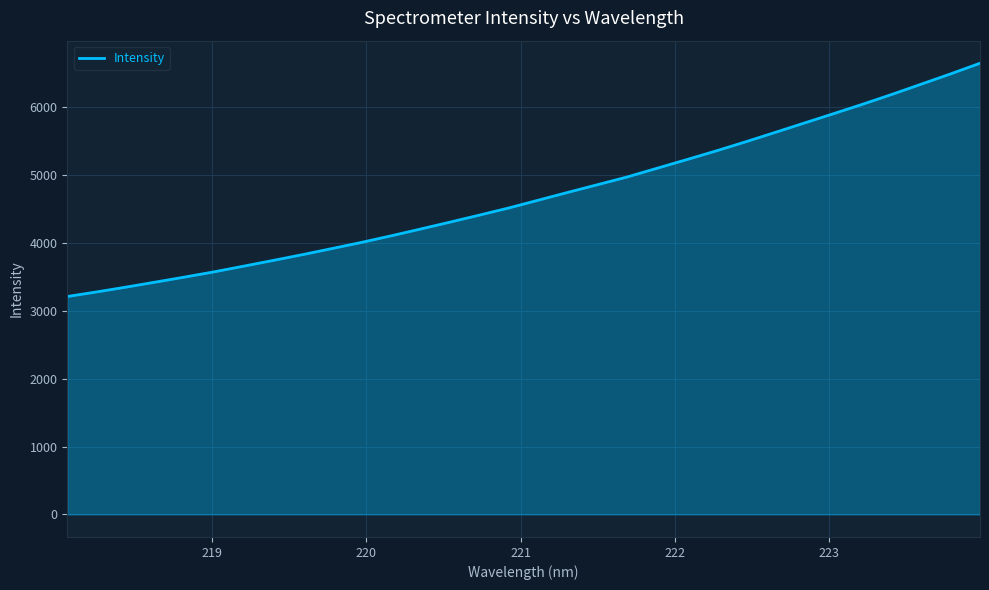

How many series are shown in this chart?

1